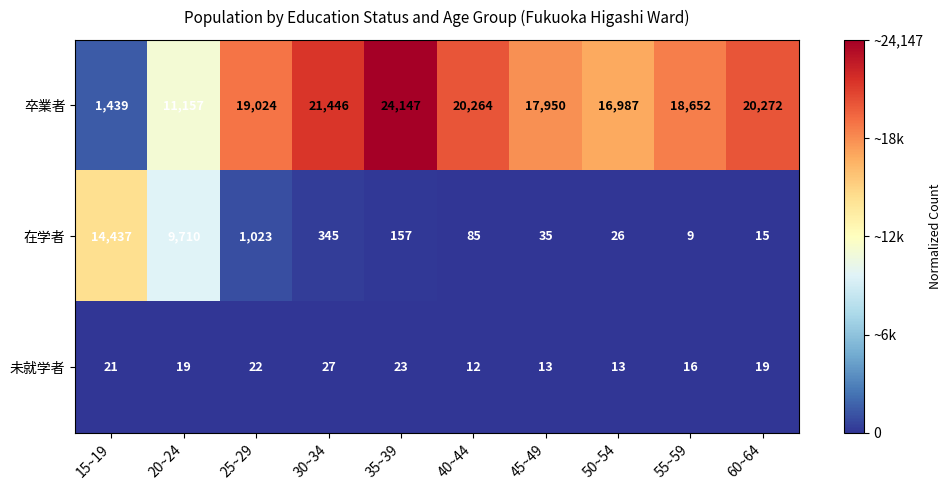

How many distinct data groups are displayed?

3